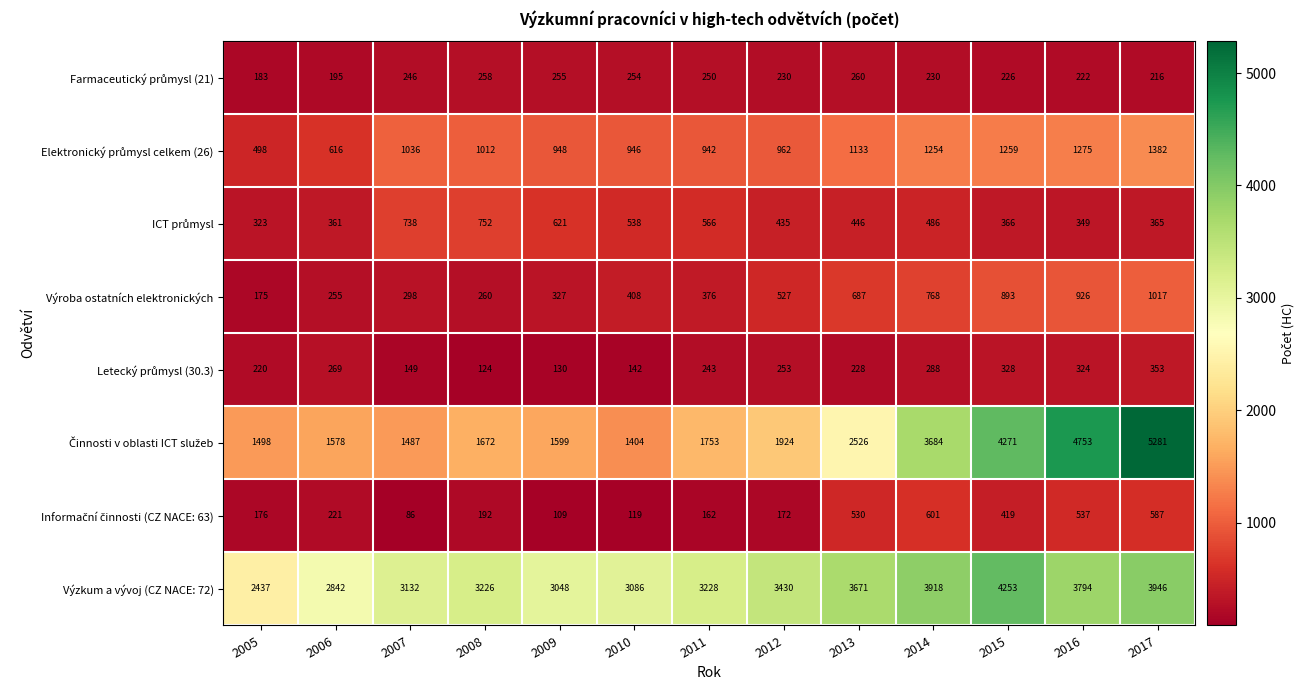

At how many categories does at least one series exceed 4982?

1